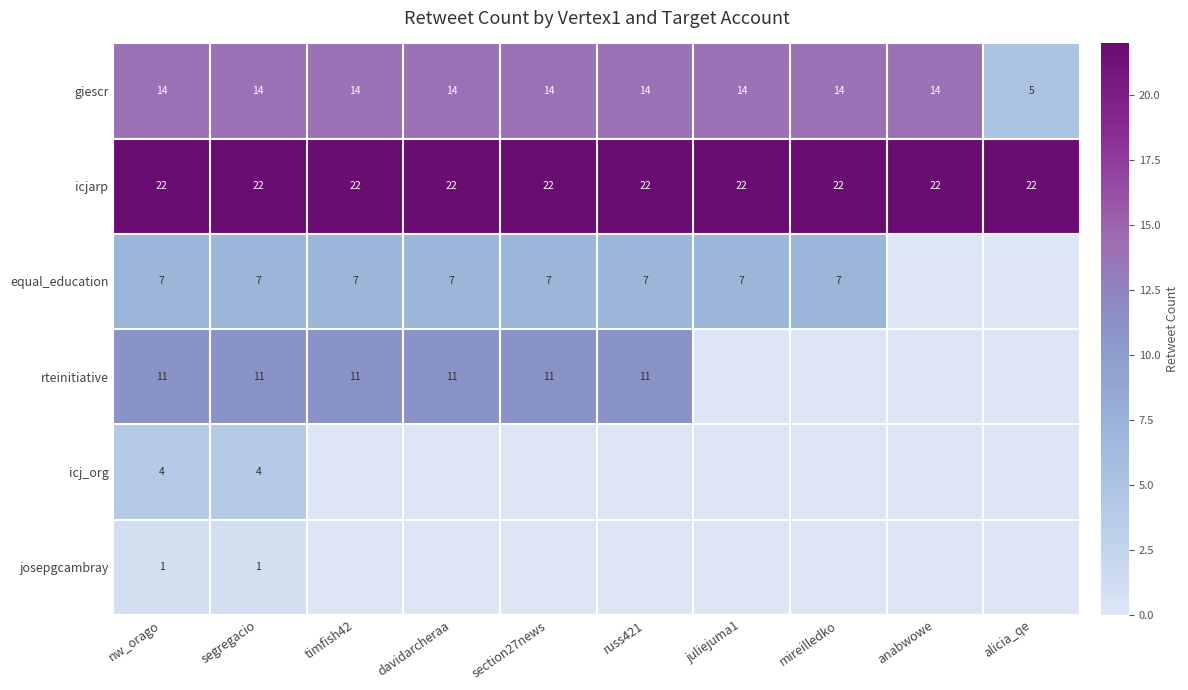

What is the difference between the second highest and minimum values in the giescr series?

9